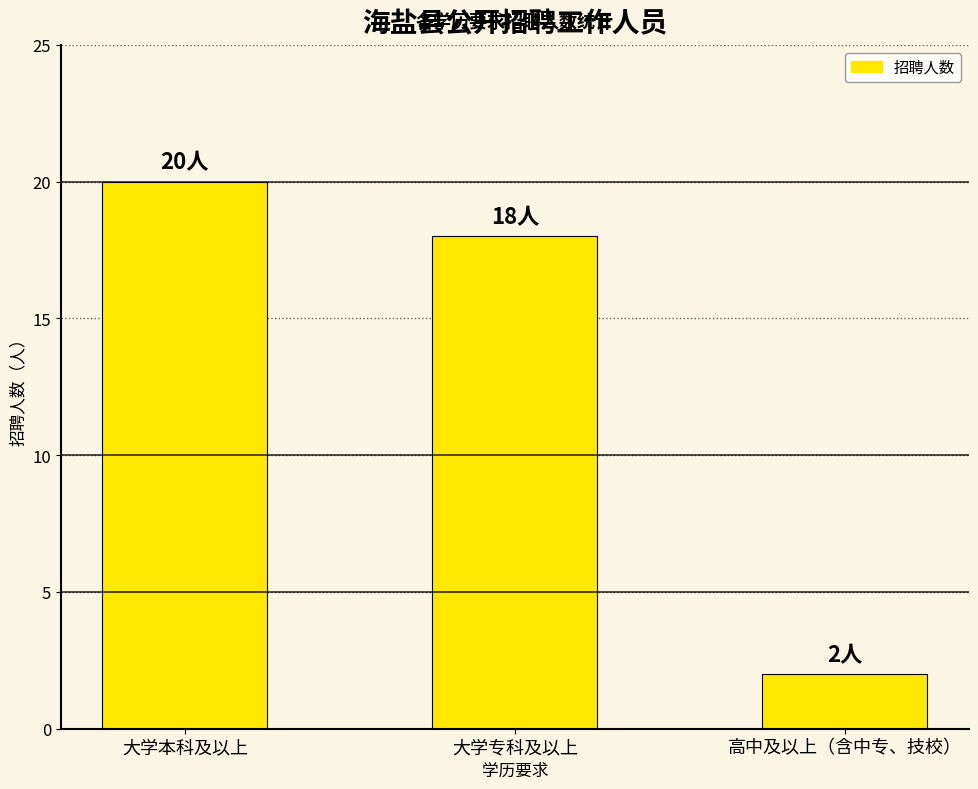

How many data points does each series have?

3